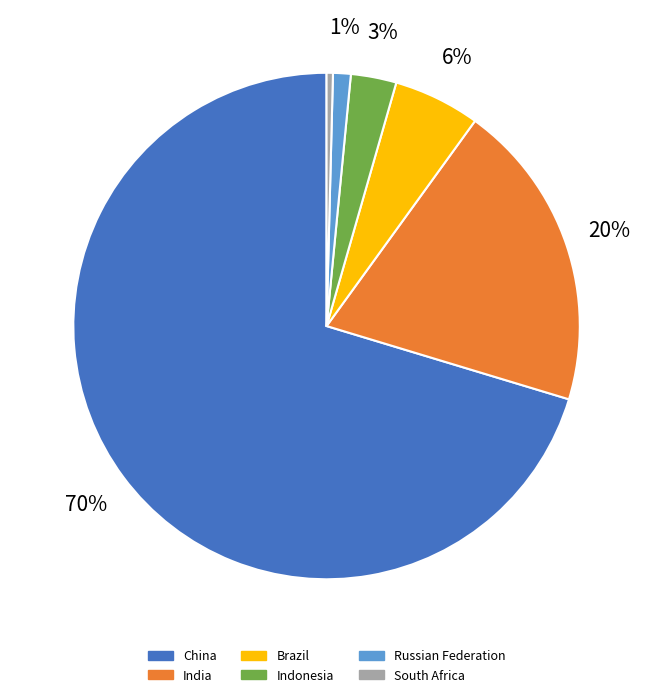

To the nearest percent, what percentage of the pie is India?

20%